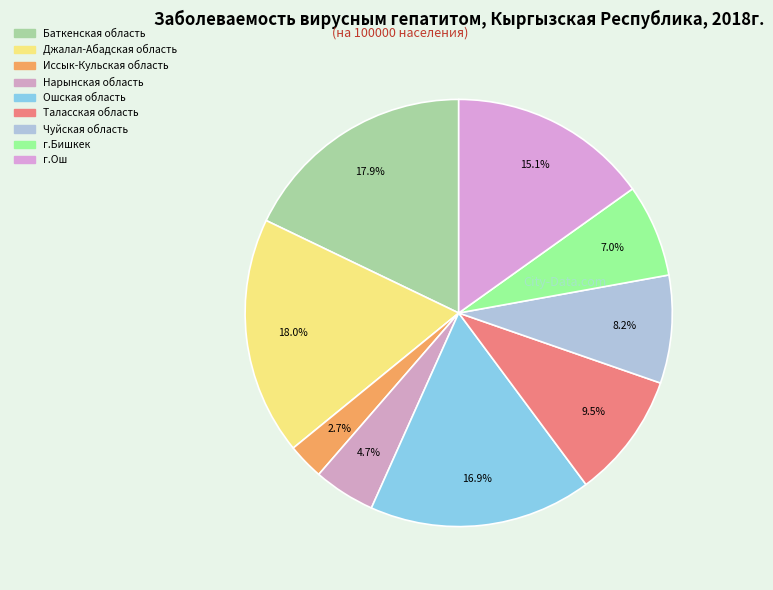

How much of the chart is everything except Нарынская область?

95.3%